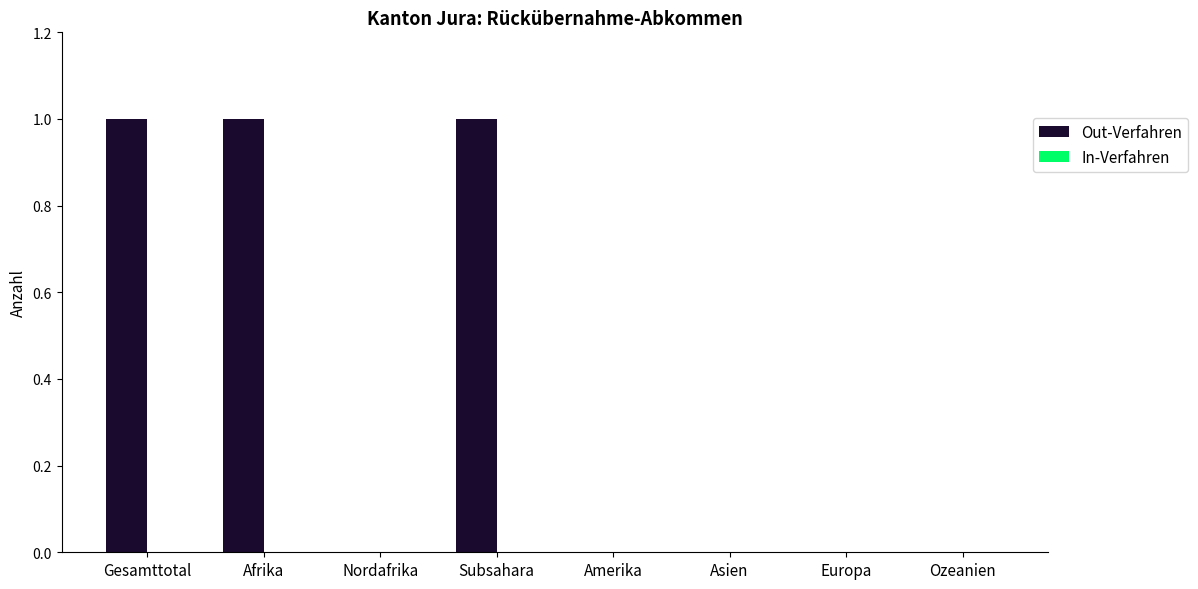

Is it true that the value at Amerika is 0?

True